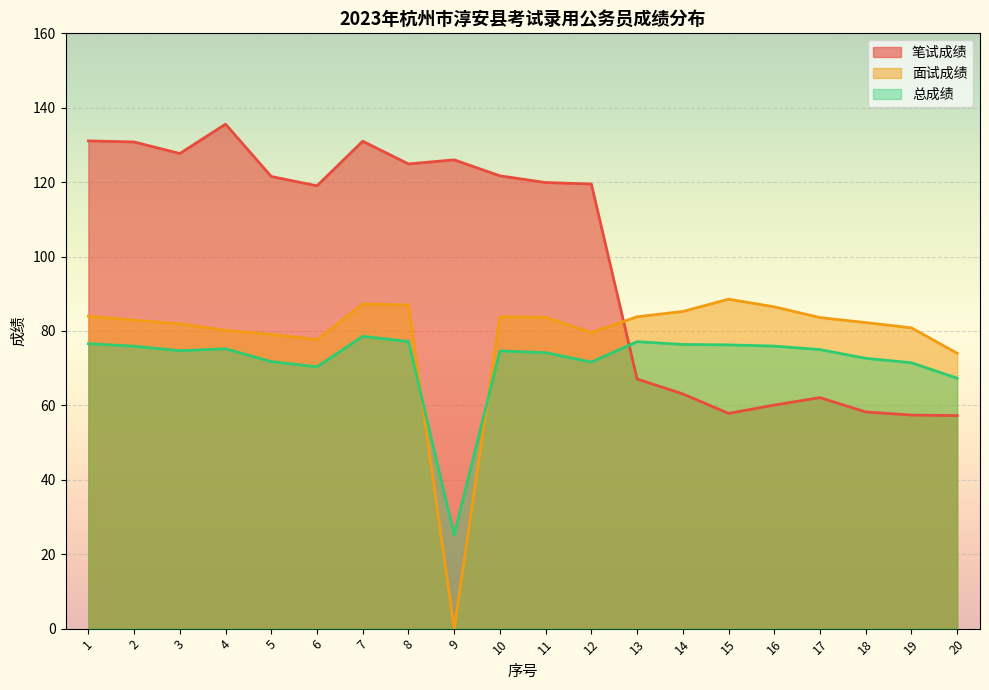

Which label corresponds to the largest value in the chart?

4